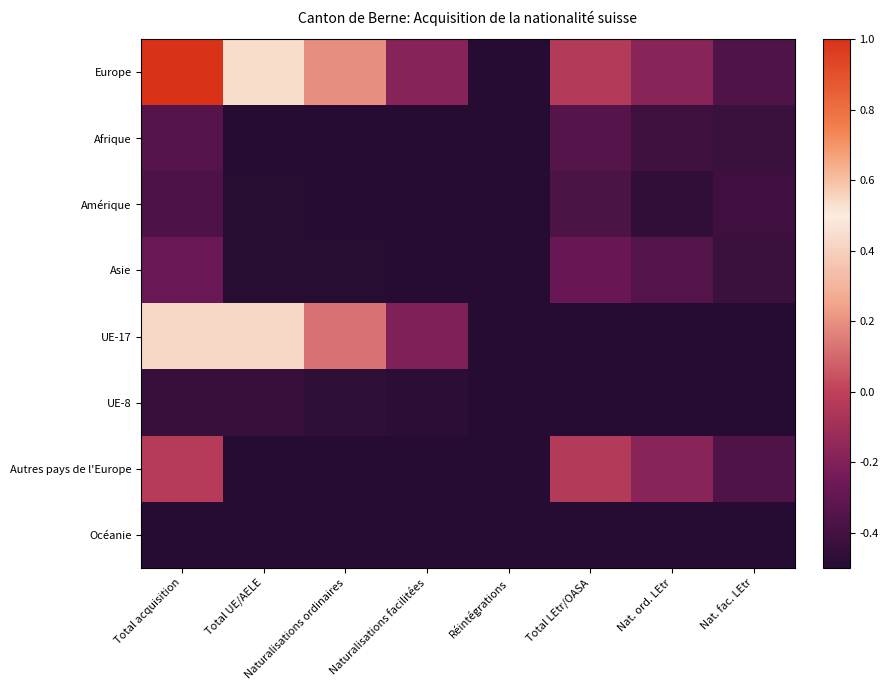

What is the spread (max minus min) of values at Nat. ord. LEtr?

0.3